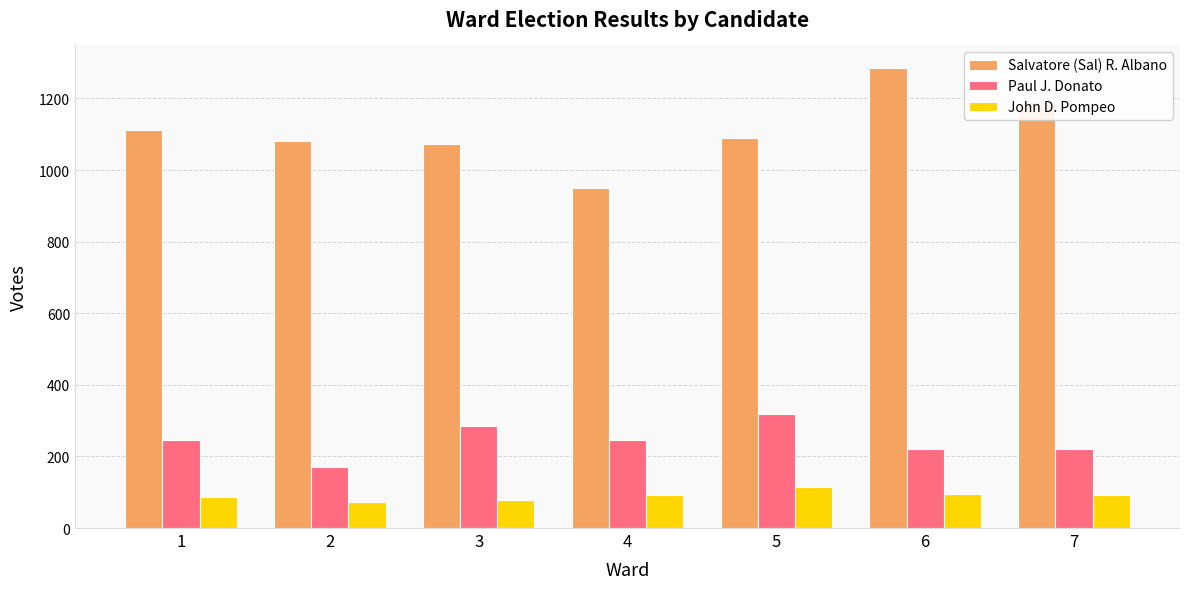

Count the number of data series in this chart.

3